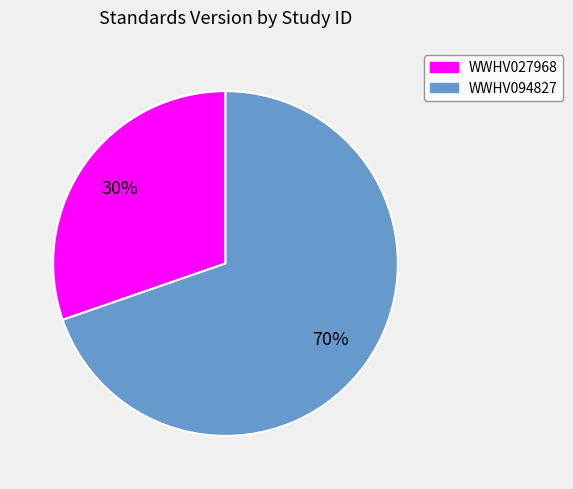

Which has a higher value, WWHV094827 or WWHV027968?

WWHV094827